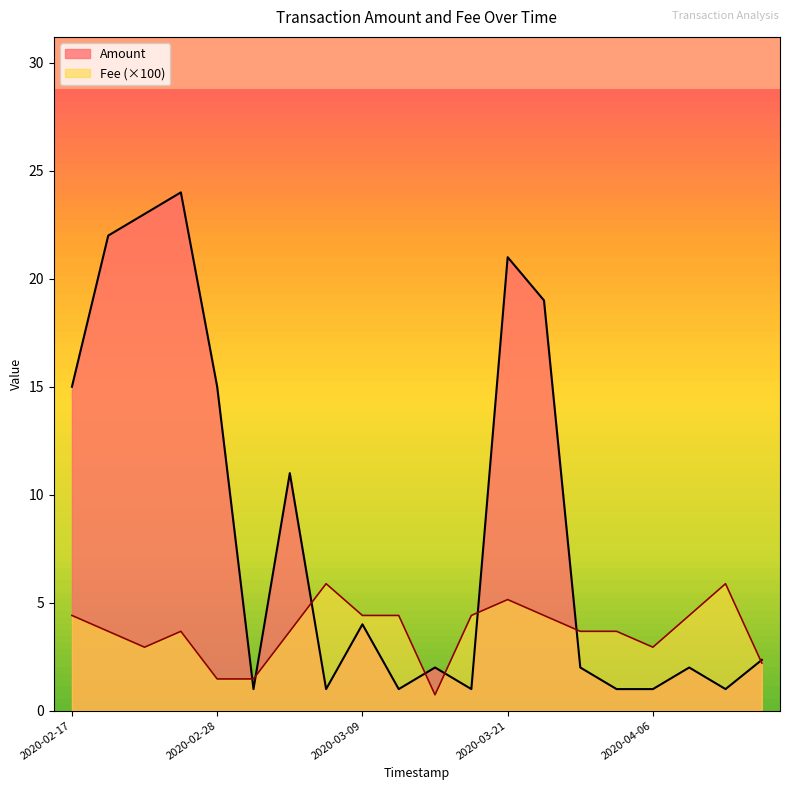

Does the chart display data point markers on the line(s)?

No